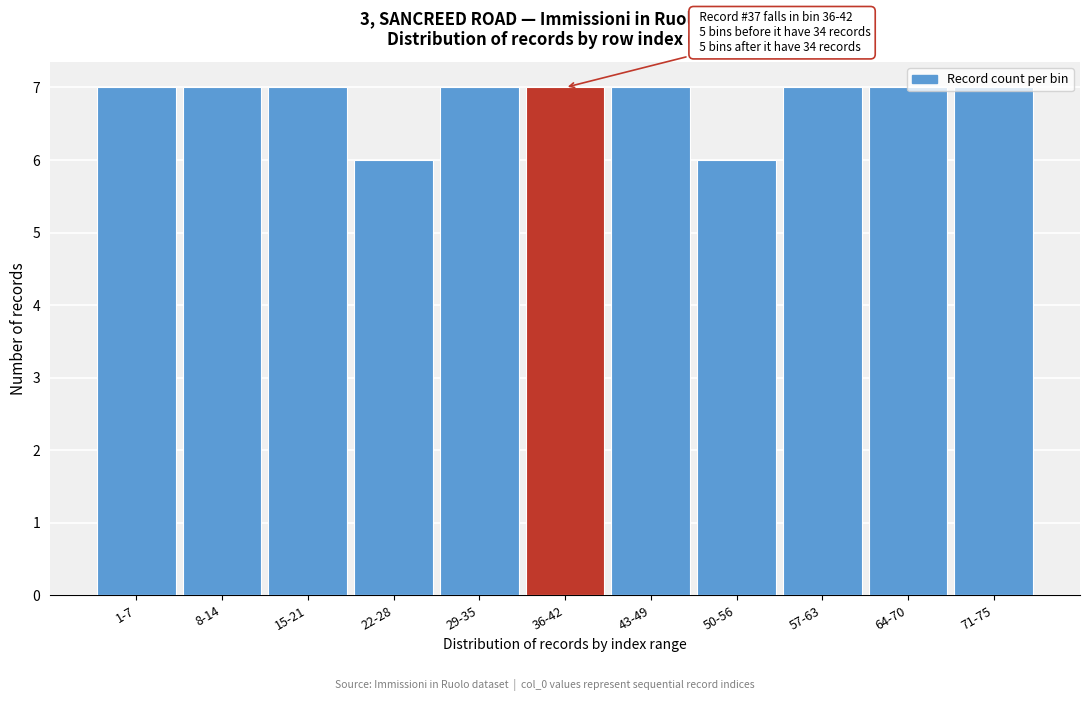

What is the value of the 4th bar from the left?

6